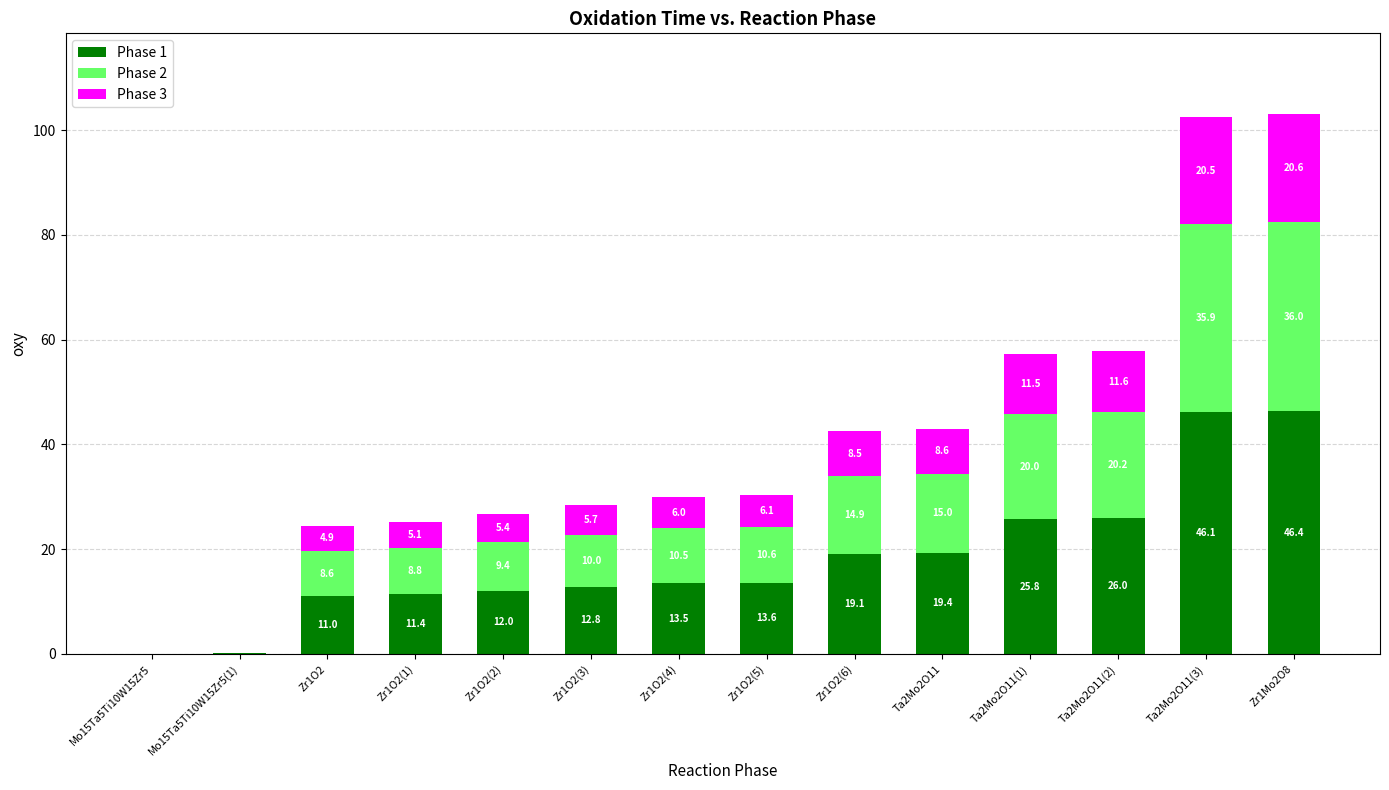

Are the bars grouped side by side (vs. stacked)?

No